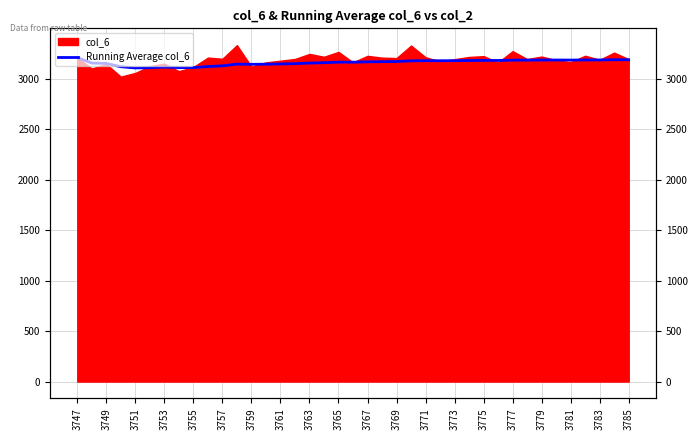

How many points are lower than both their immediate neighbors (excluding endpoints)?

7